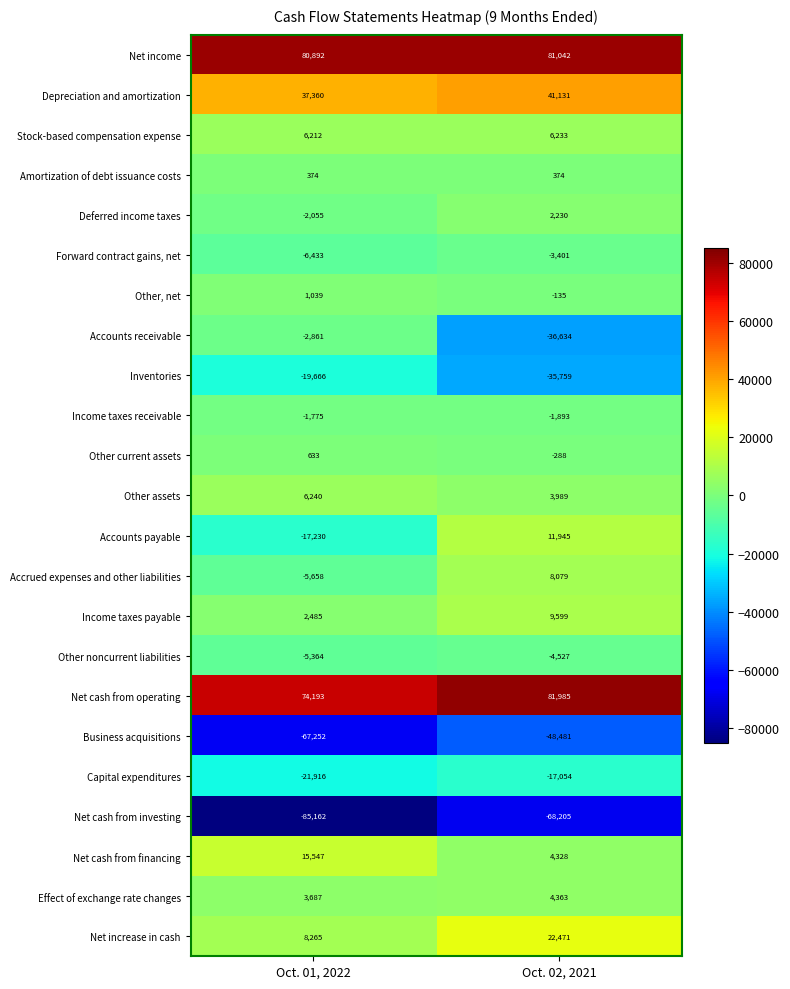

How many values in Other, net are above zero?

1